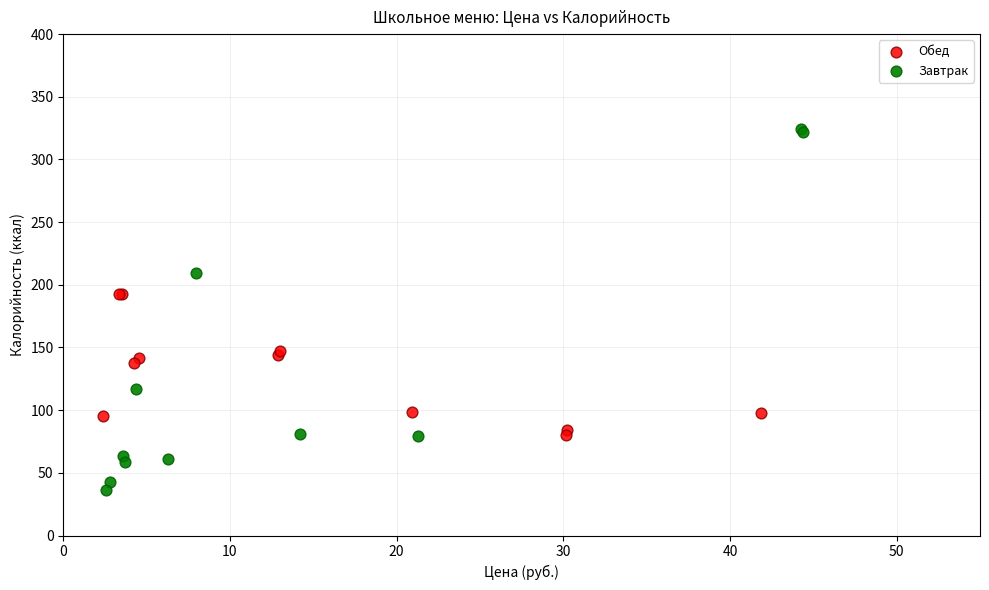

Which series has the largest Y range (max minus min)?

Завтрак